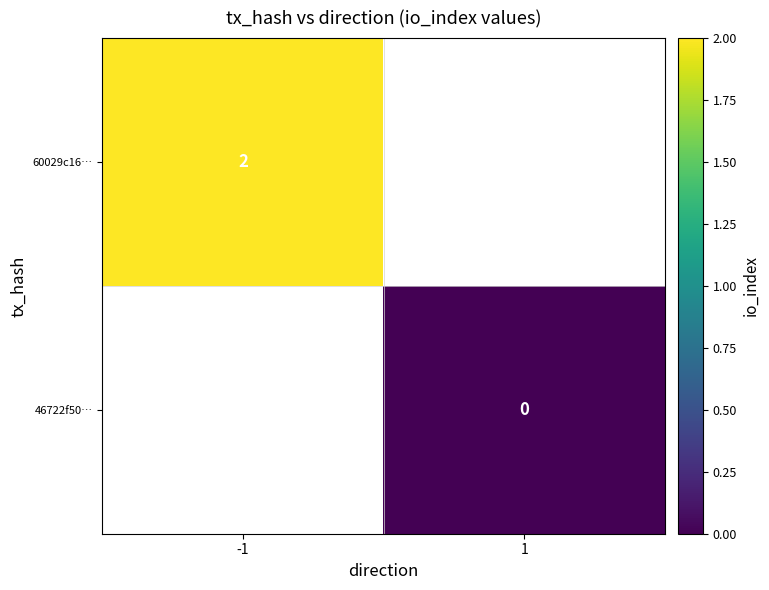

Is the value of 60029c16… at -1 greater than the value of 46722f50… at 1?

Yes